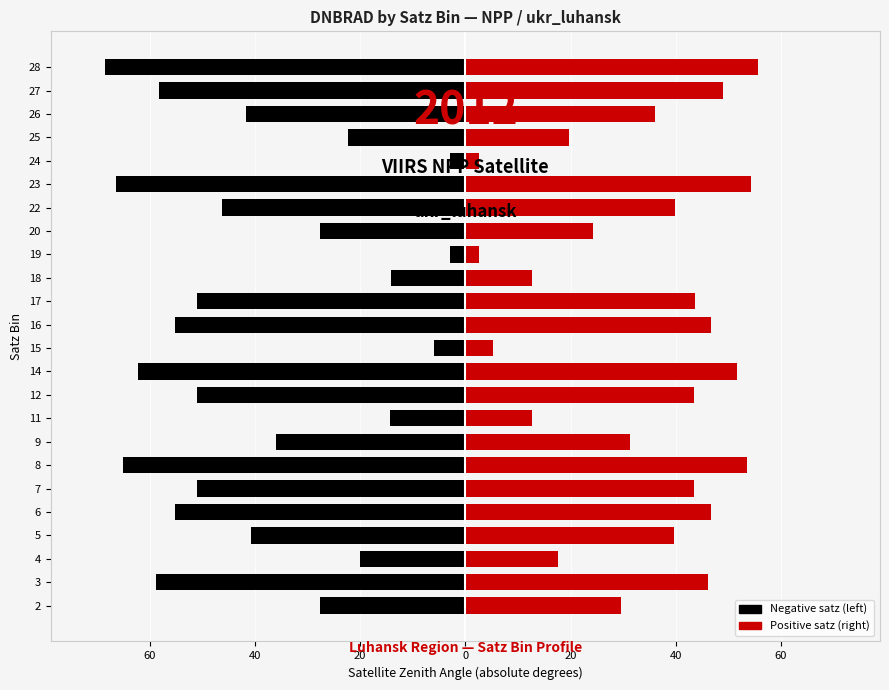

Reading left to right, list all the values displayed in this chart.

satz_negative: -27.6	-58.9	-19.9	-40.8	-55.2	-51.0	-65.1	-35.9	-14.3	-51.0	-62.1	-5.9	-55.1	-51.1	-14.2	-3.0	-27.7	-46.2	-66.4	-3.0	-22.4	-41.7	-58.3	-68.5
satz_positive: 29.6	46.2	17.6	39.7	46.7	43.5	53.5	31.3	12.6	43.5	51.5	5.3	46.6	43.6	12.6	2.6	24.2	39.8	54.3	2.6	19.7	36.1	48.9	55.5